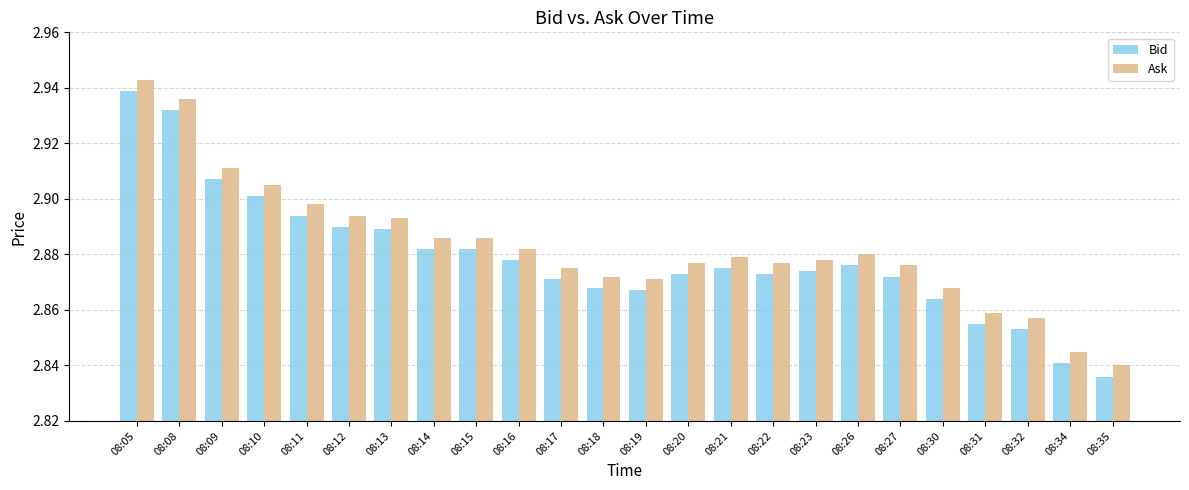

True or false: Bid has a value of 4.8 at 08:15.

False